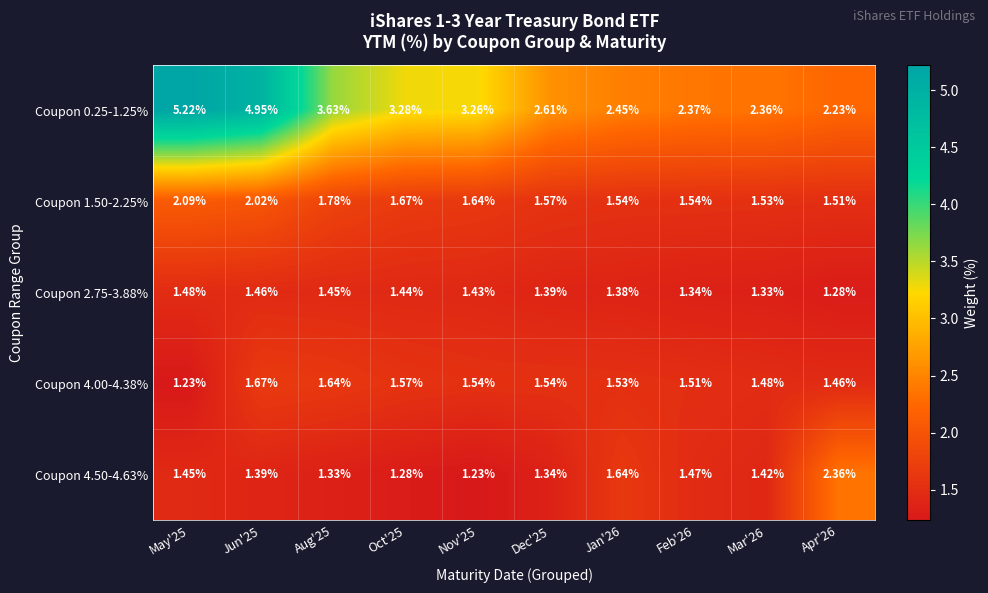

Is the value of Coupon 0.25-1.25% at Oct'25 greater than the value of Coupon 4.00-4.38% at May'25?

Yes